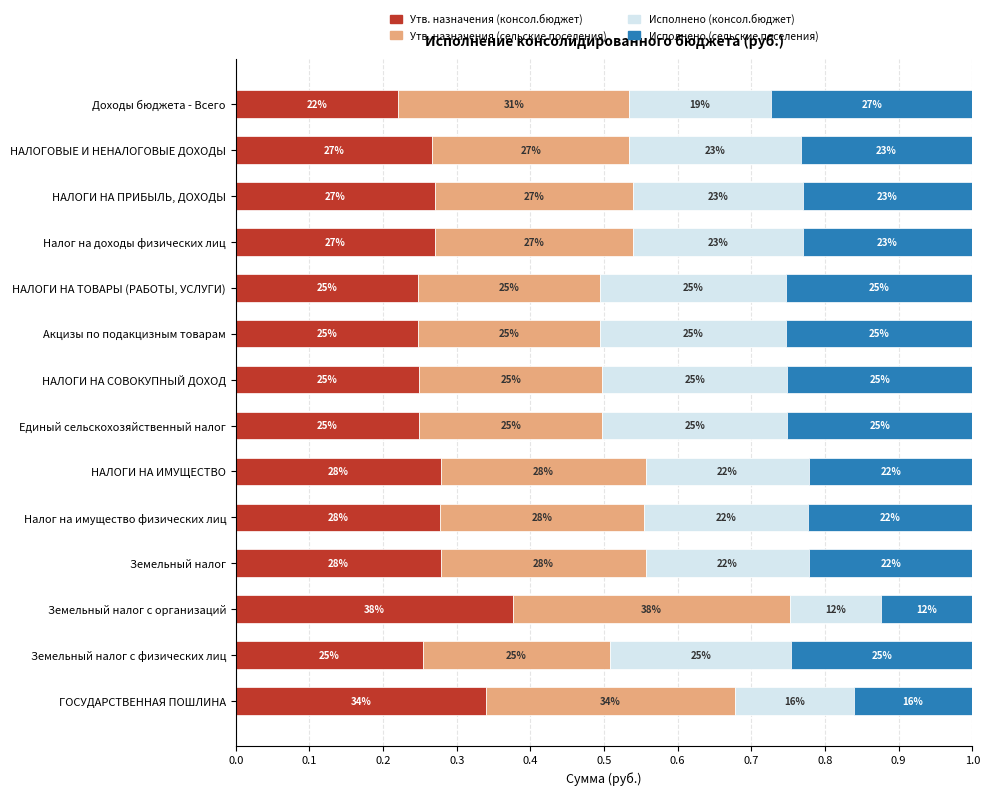

What are all the series names shown in the legend?

Утв. назначения (консол.бюджет), Утв. назначения (сельские поселения), Исполнено (консол.бюджет), Исполнено (сельские поселения)